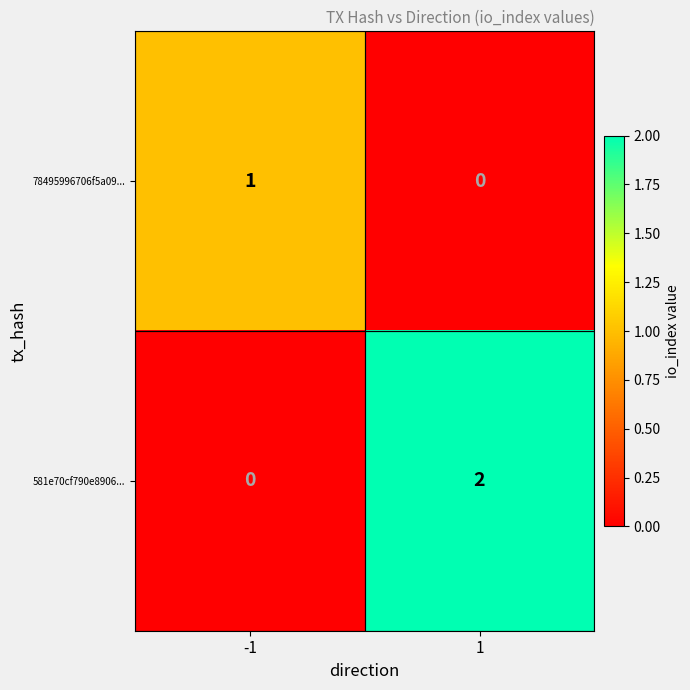

Is it true that 581e70cf790e8906... equals 0 at -1?

True